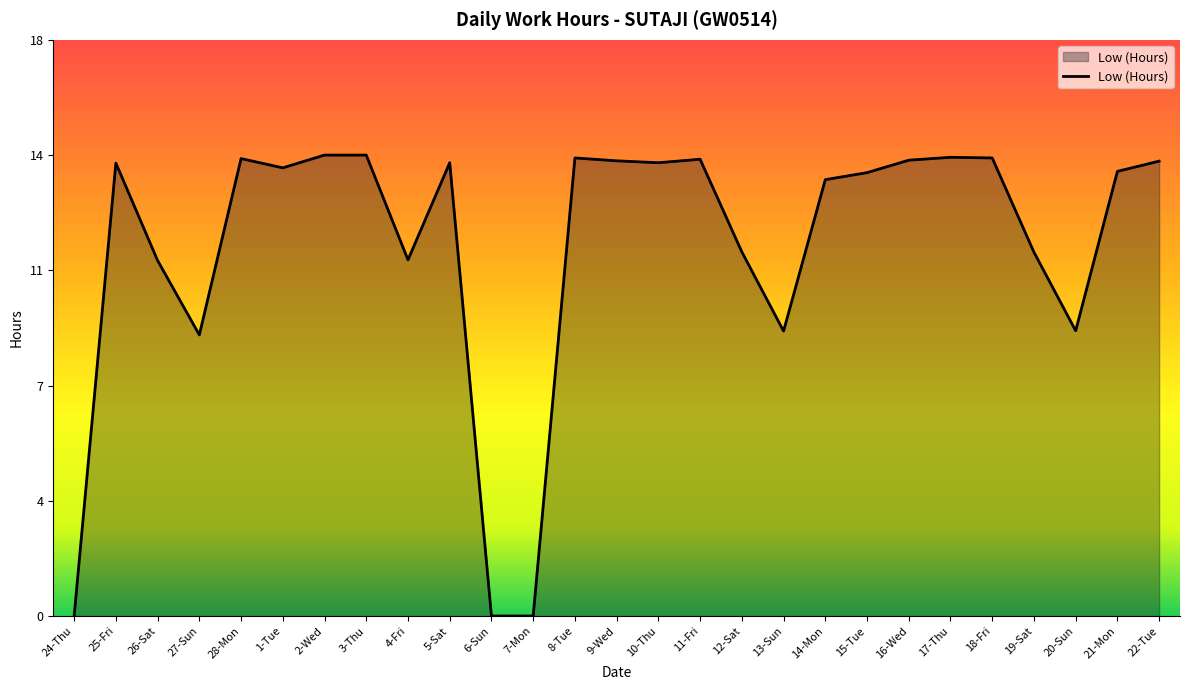

What is the label of the 19th point from the left?

14-Mon